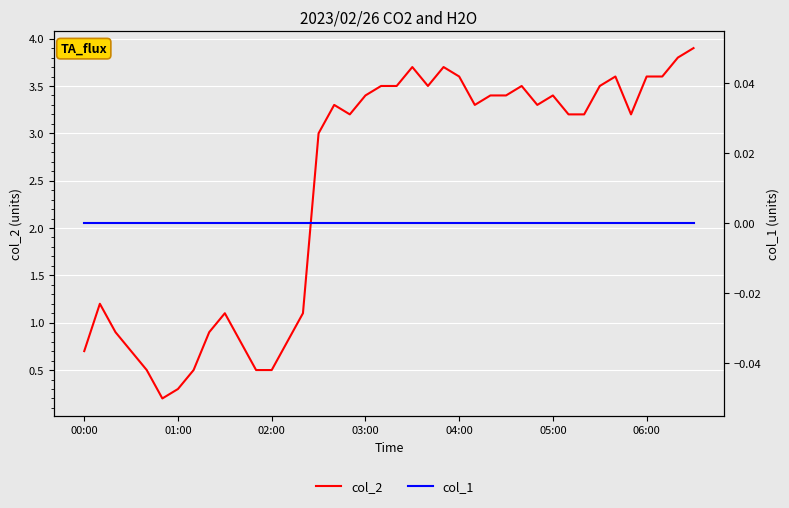

Which series has the largest total across all categories?

col_2